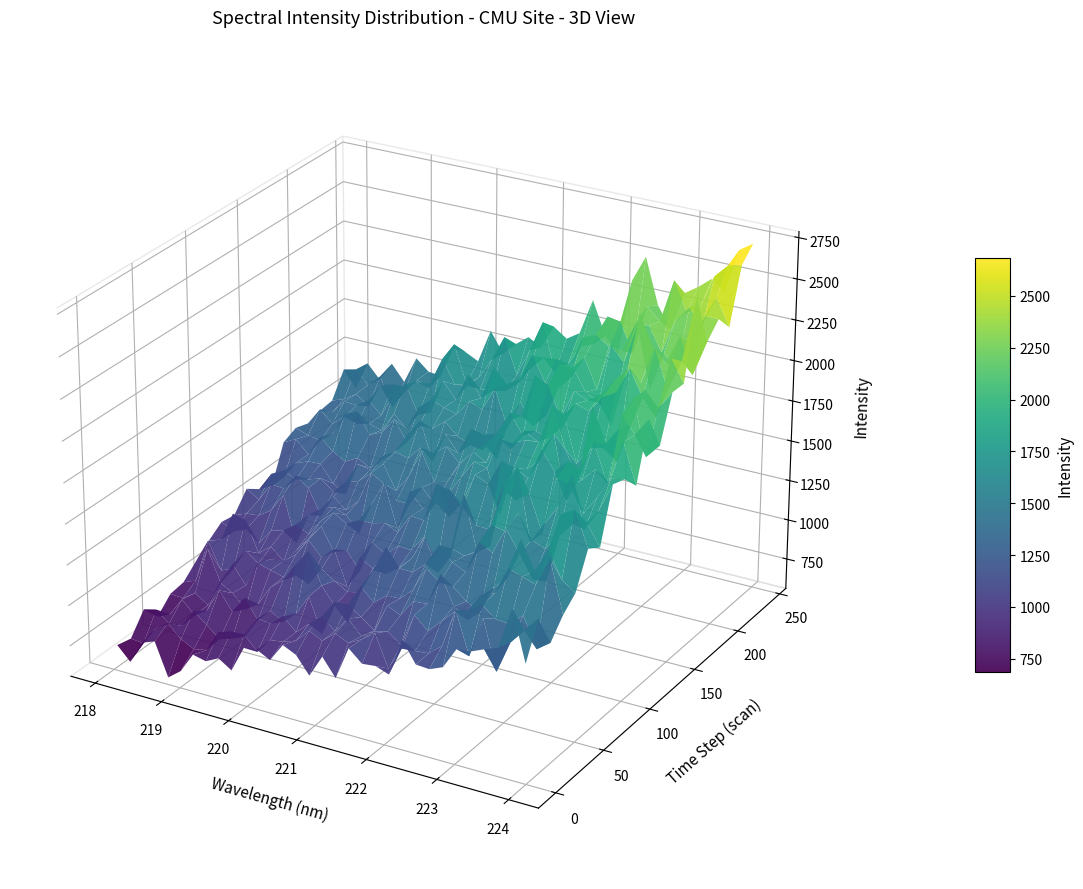

Reading left to right, what are all the values shown in this chart?

x_values: 218.1	218.3	218.4	218.6	218.8	219.0	219.2	219.4	219.6	219.8	220.0	220.2	220.4	220.5	220.7	220.9	221.1	221.3	221.5	221.7	221.9	222.1	222.3	222.5	222.6	222.8	223.0	223.2	223.4	223.6	223.8	224.0
y_values: 1396.7	1421.0	1447.2	1477.1	1502.8	1532.4	1561.3	1593.7	1625.7	1659.2	1691.8	1725.8	1764.6	1801.6	1841.6	1878.9	1922.3	1963.7	2005.2	2048.4	2093.9	2141.9	2189.2	2240.2	2290.3	2342.8	2392.8	2445.7	2501.5	2557.8	2612.5	2672.4